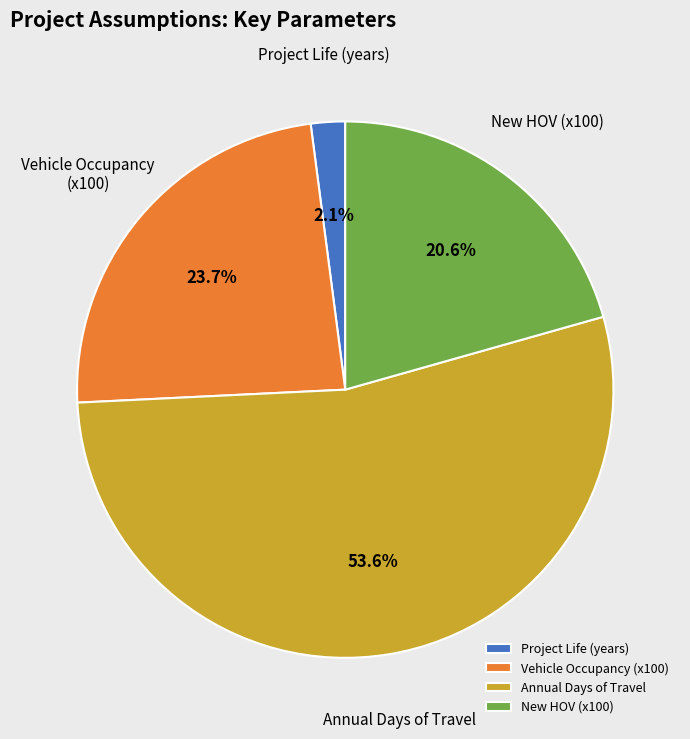

What percentage is NOT represented by New HOV (x100)?

79.4%